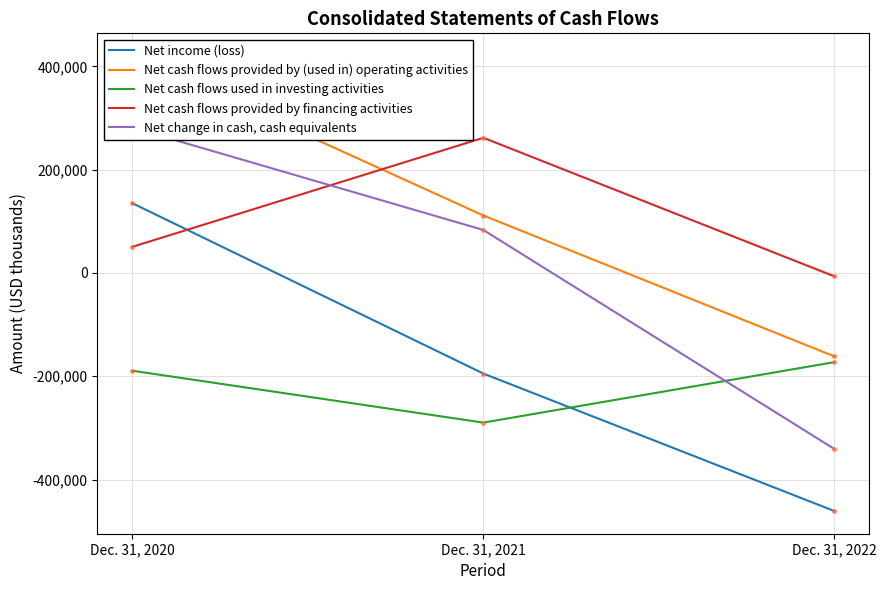

What is the value of the Net income (loss) point at the 1st from the left?

134948